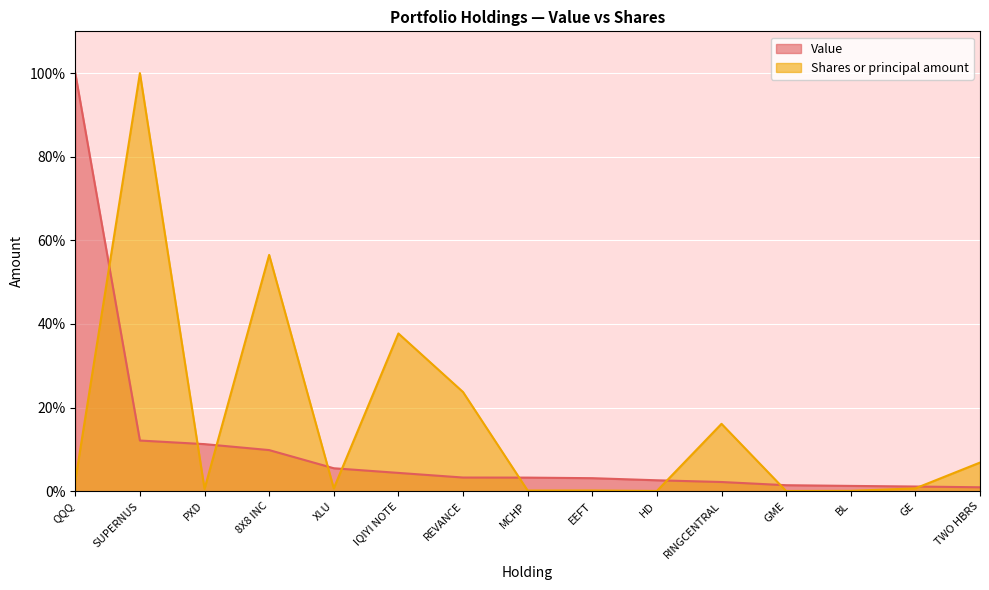

After their last crossing, which series has the higher values: Shares or principal amount or Value?

Shares or principal amount